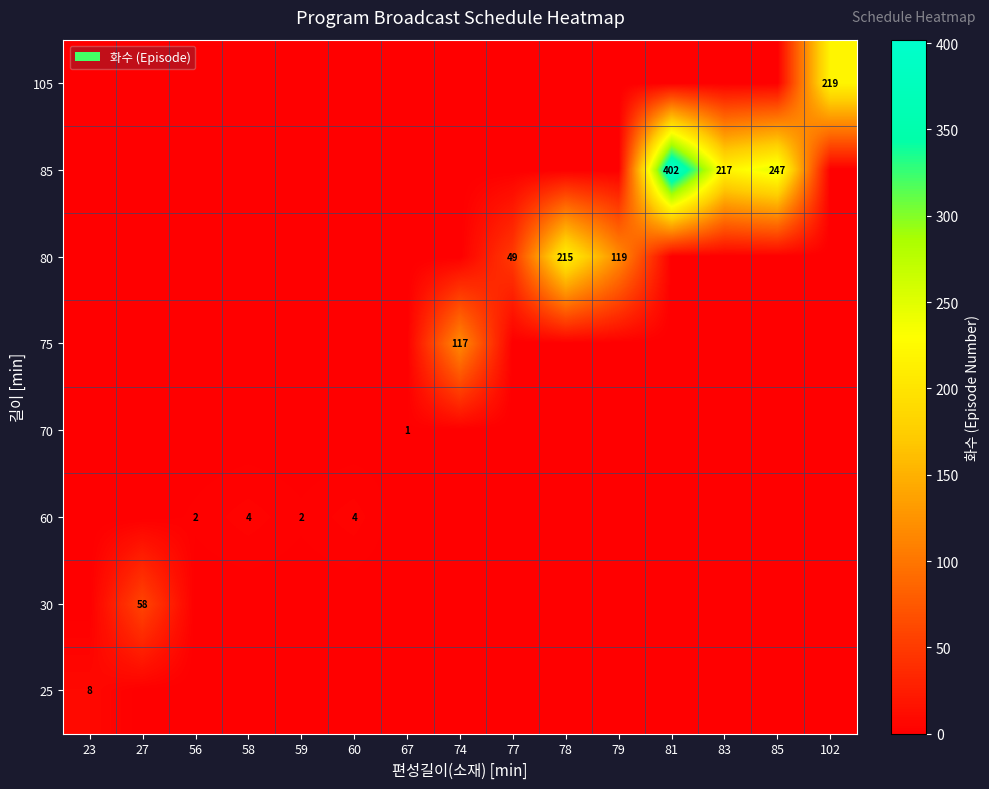

The value of 75 at 74 is 117. True or false?

True